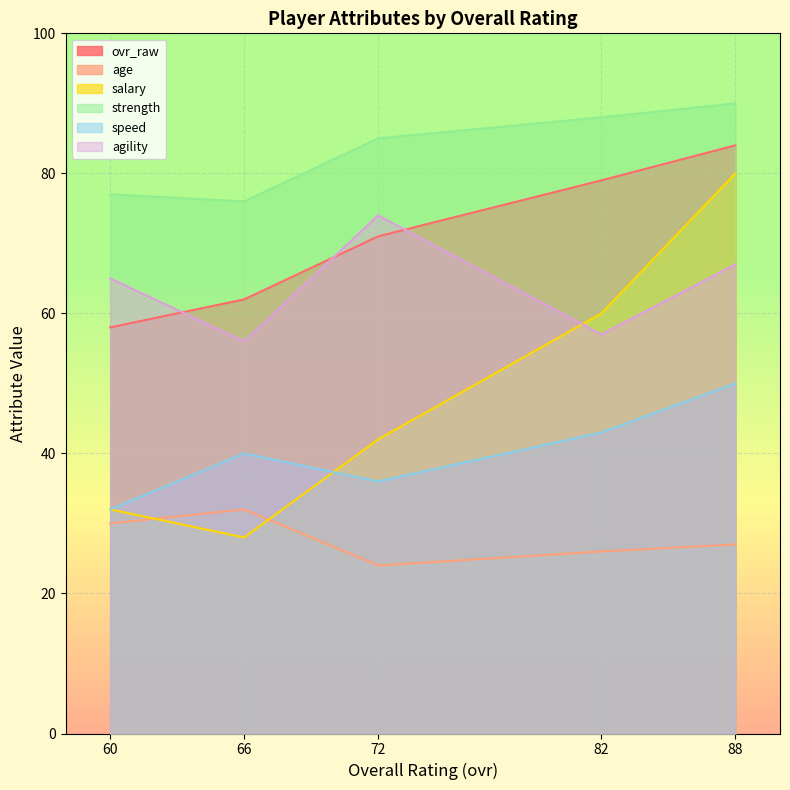

Which series has the widest spread of values?

salary